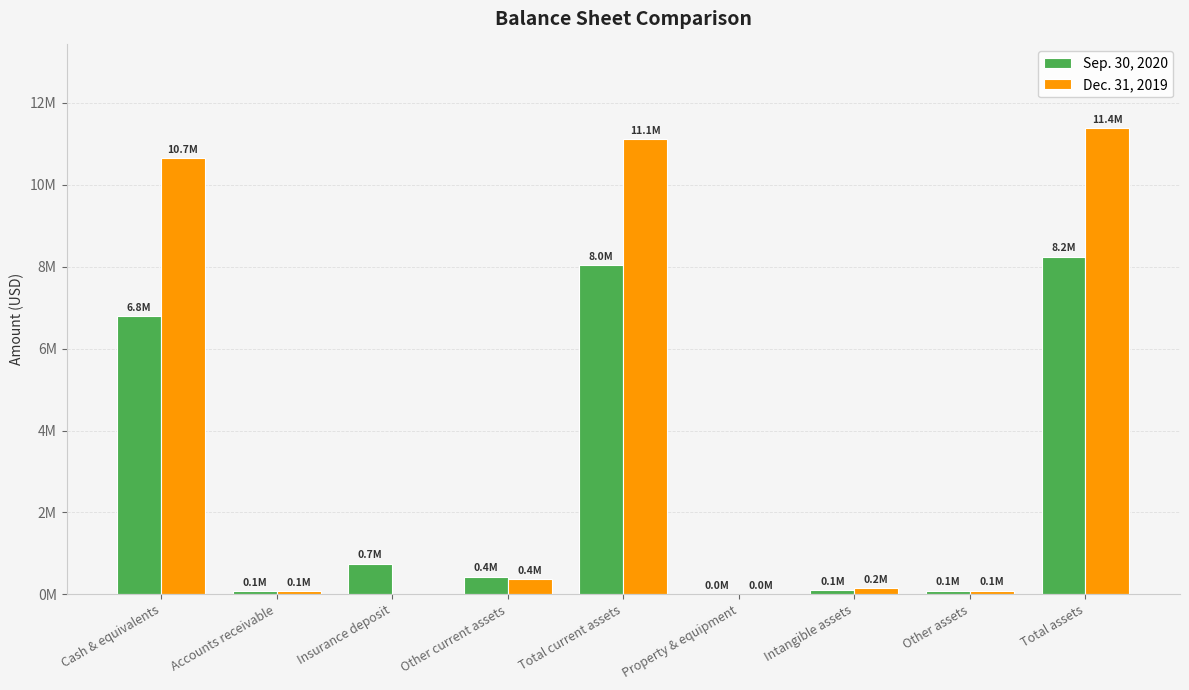

Read the Sep. 30, 2020 value at Total assets.

8243546